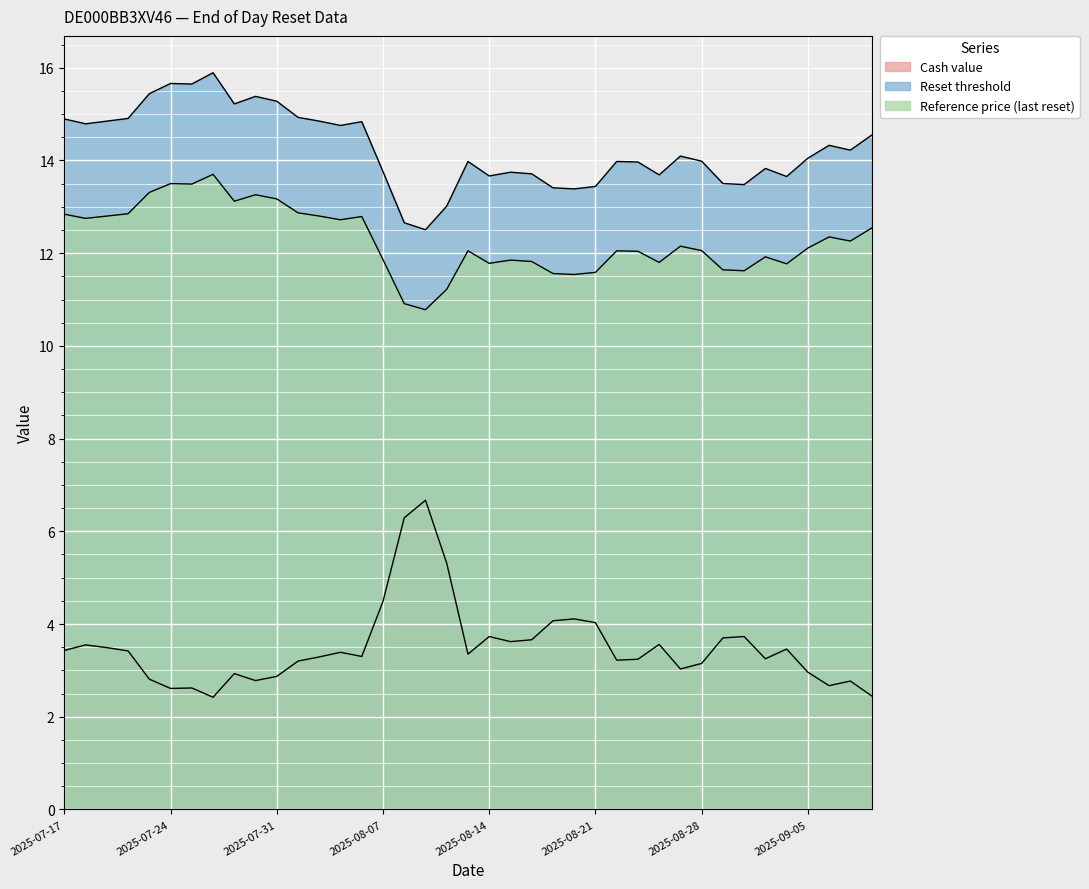

List the series in order of their peak value, lowest first.

Cash value, Reference price (last reset), Reset threshold